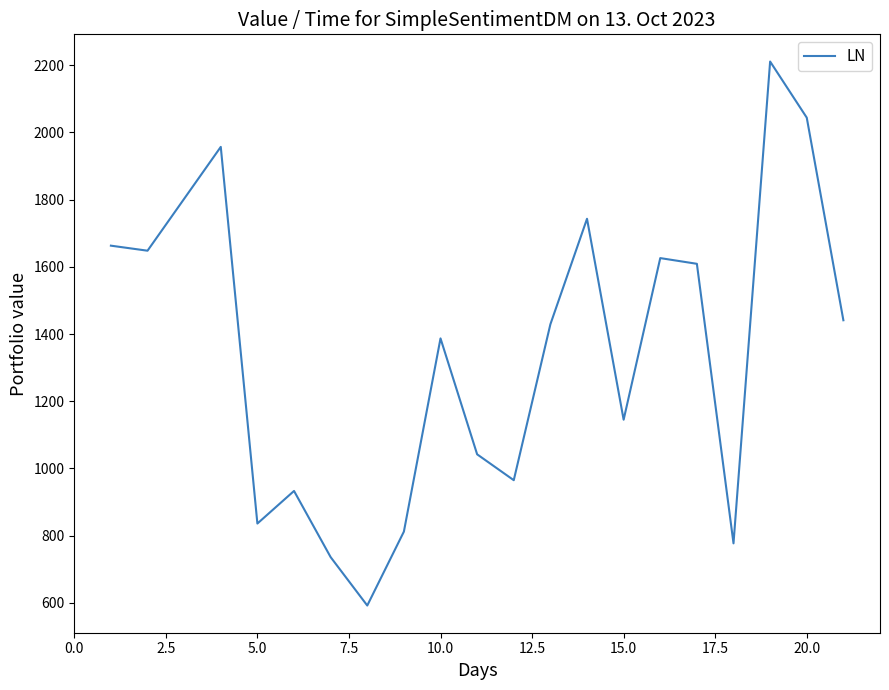

True or false: there are more than 2 points higher than both neighbors.

True